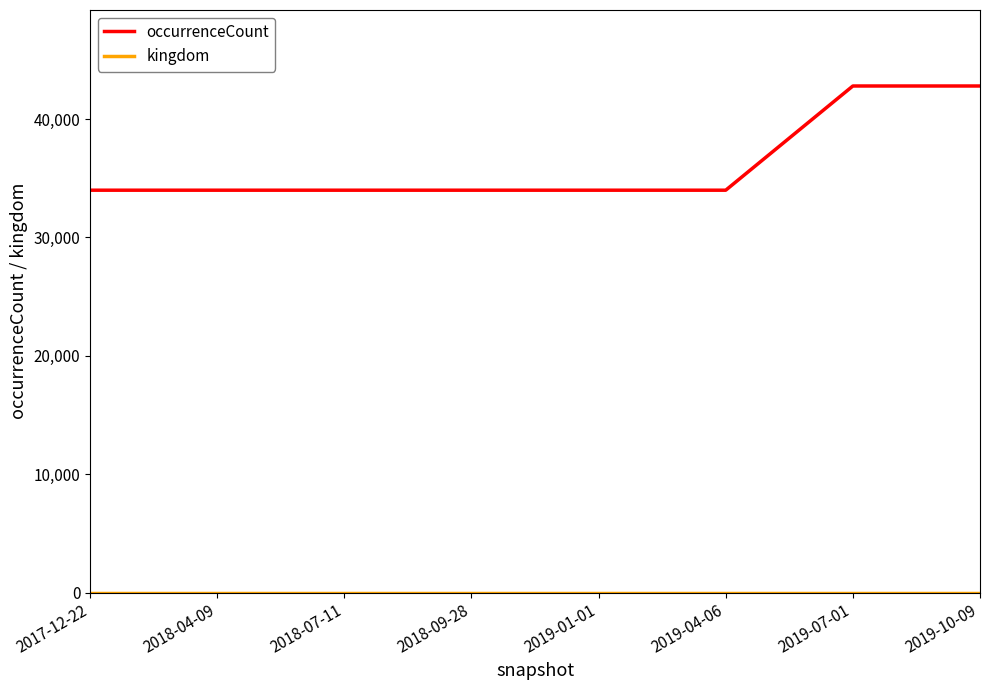

The value of occurrenceCount at 2018-07-11 is 33991. True or false?

True